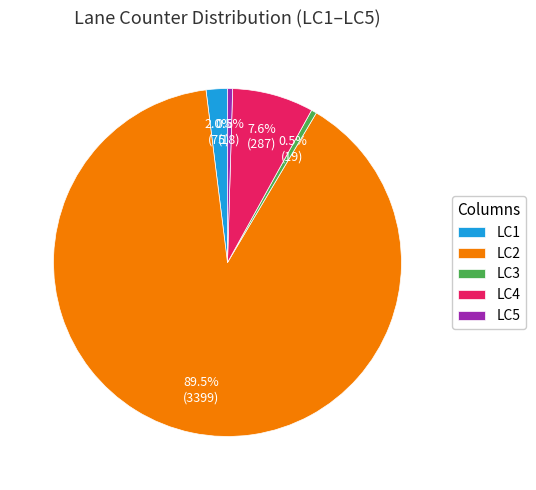

Does any single category account for the majority?

Yes